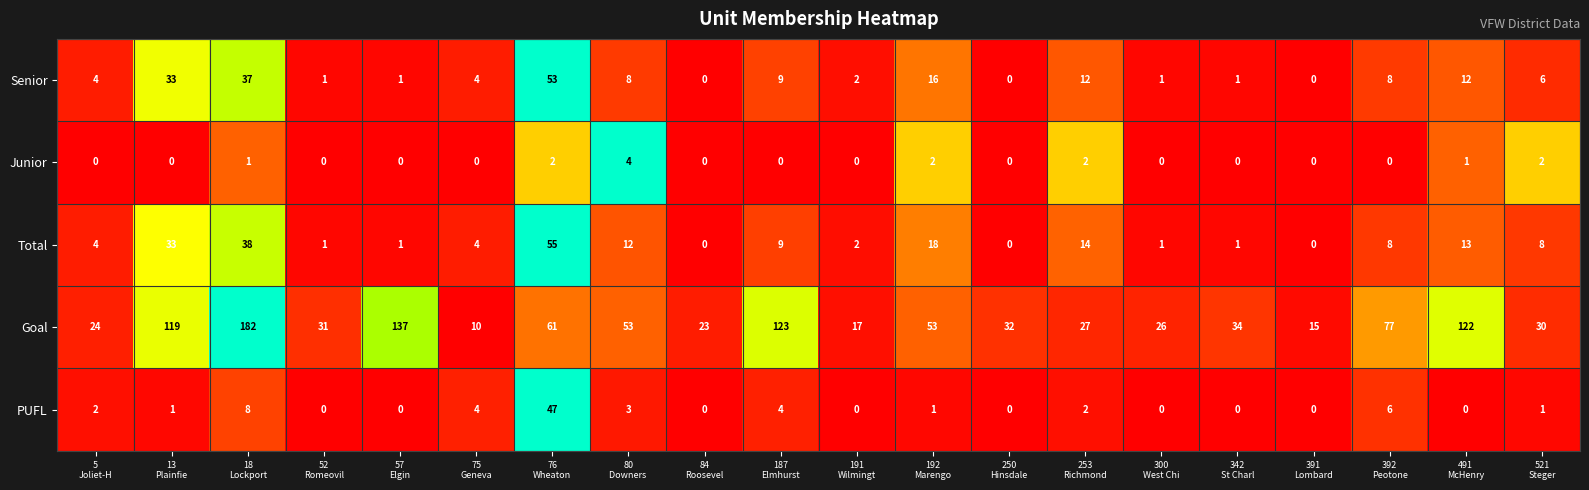

Which series has the largest range (max minus min)?

Goal